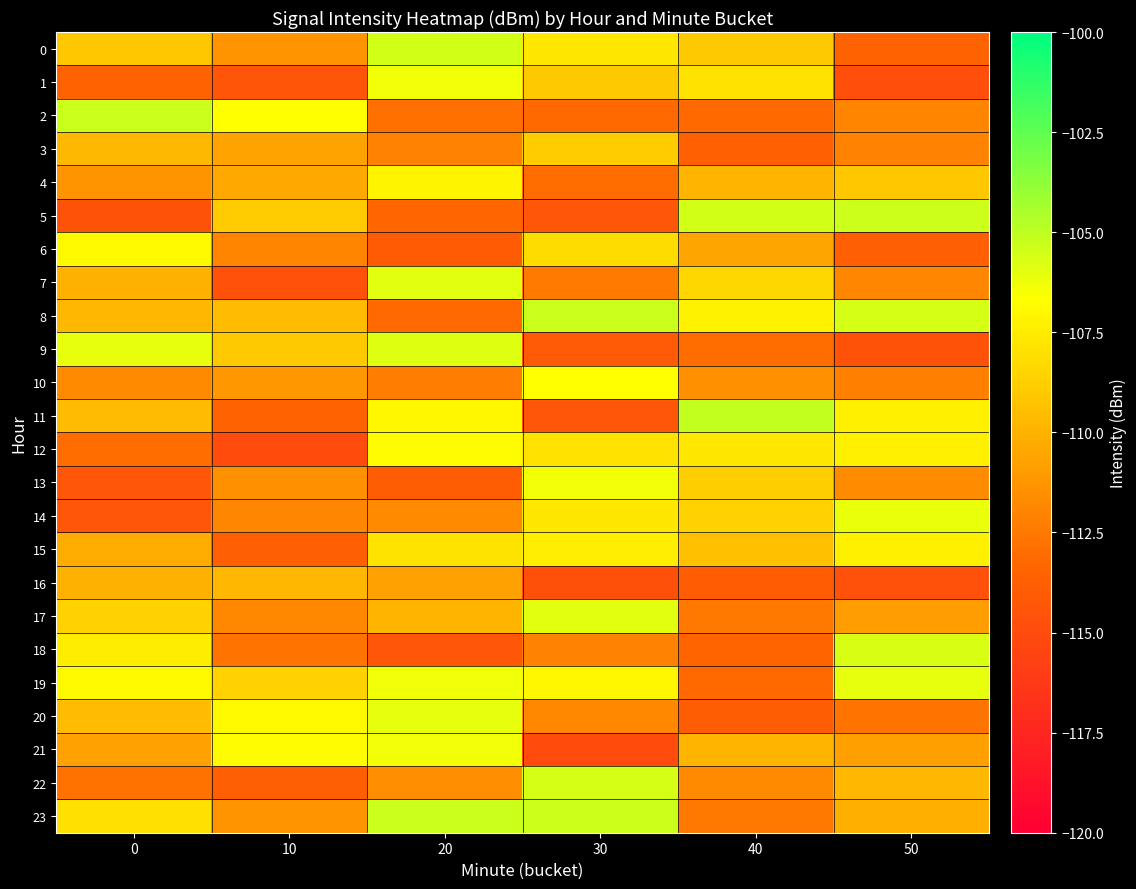

Reading right to left, list all the values displayed in this chart.

0: 50=-113.4	40=-109.0	30=-107.7	20=-105.5	10=-111.3	0=-109.1
1: 50=-114.8	40=-107.9	30=-109.0	20=-106.3	10=-114.4	0=-113.4
2: 50=-112.0	40=-113.2	30=-113.2	20=-112.9	10=-106.7	0=-105.3
3: 50=-112.1	40=-113.6	30=-108.9	20=-112.1	10=-110.7	0=-109.8
4: 50=-109.1	40=-109.9	30=-113.0	20=-107.1	10=-110.4	0=-111.3
5: 50=-105.3	40=-105.5	30=-114.3	20=-113.3	10=-108.9	0=-114.5
6: 50=-113.8	40=-110.6	30=-108.2	20=-114.0	10=-112.0	0=-106.9
7: 50=-111.9	40=-108.4	30=-112.4	20=-105.9	10=-114.7	0=-110.0
8: 50=-105.6	40=-107.2	30=-105.3	20=-113.2	10=-109.5	0=-109.8
9: 50=-114.5	40=-113.0	30=-114.1	20=-105.8	10=-109.0	0=-106.1
10: 50=-112.2	40=-111.4	30=-106.7	20=-112.3	10=-111.1	0=-111.7
11: 50=-107.3	40=-105.1	30=-114.3	20=-107.0	10=-113.6	0=-109.6
12: 50=-107.3	40=-107.7	30=-107.9	20=-106.8	10=-114.9	0=-113.0
13: 50=-111.7	40=-108.8	30=-106.4	20=-113.8	10=-111.4	0=-114.3
14: 50=-106.1	40=-108.6	30=-107.7	20=-111.7	10=-111.9	0=-114.4
15: 50=-107.3	40=-109.4	30=-107.4	20=-107.9	10=-113.8	0=-110.3
16: 50=-114.7	40=-113.9	30=-114.7	20=-110.7	10=-109.8	0=-110.1
17: 50=-110.9	40=-112.5	30=-105.9	20=-109.9	10=-111.9	0=-108.6
18: 50=-105.7	40=-113.4	30=-112.1	20=-114.2	10=-112.7	0=-107.4
19: 50=-106.1	40=-113.1	30=-107.0	20=-106.3	10=-108.7	0=-106.9
20: 50=-112.7	40=-113.9	30=-111.8	20=-106.0	10=-106.9	0=-109.6
21: 50=-110.8	40=-109.9	30=-114.9	20=-106.4	10=-106.8	0=-110.7
22: 50=-109.8	40=-111.8	30=-105.6	20=-111.6	10=-113.8	0=-112.8
23: 50=-110.1	40=-112.5	30=-105.4	20=-105.3	10=-111.4	0=-108.0